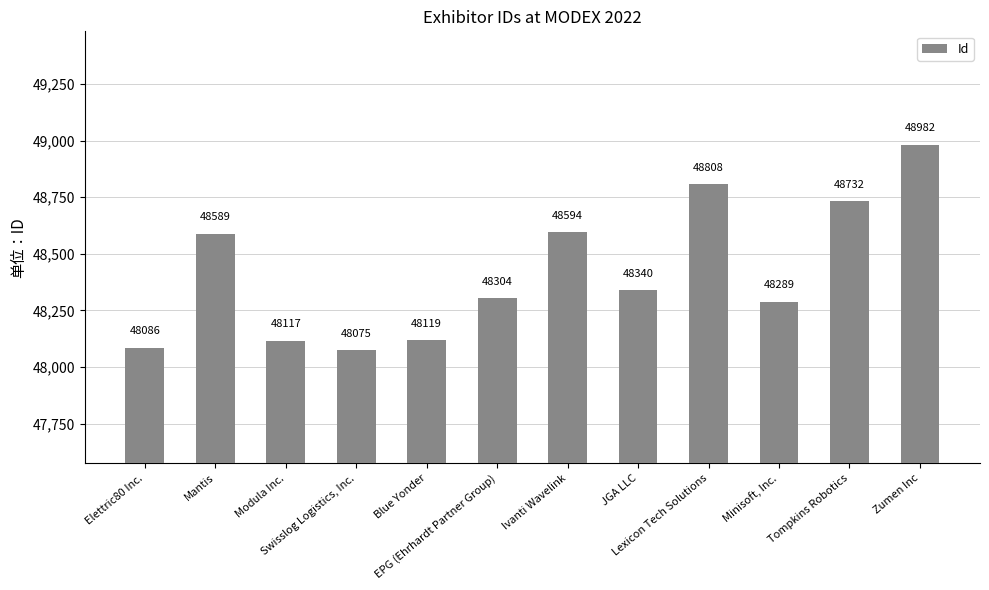

What is the greatest value displayed?

48982